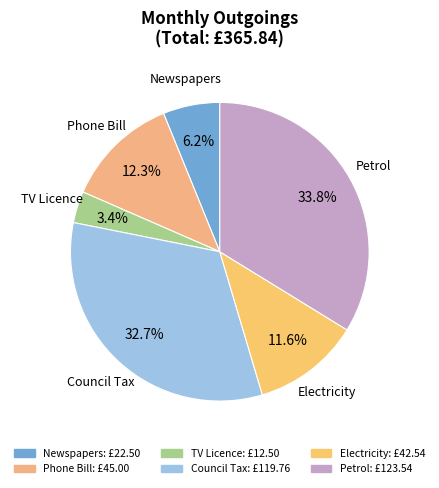

What is the smallest slice in the pie chart?

TV Licence